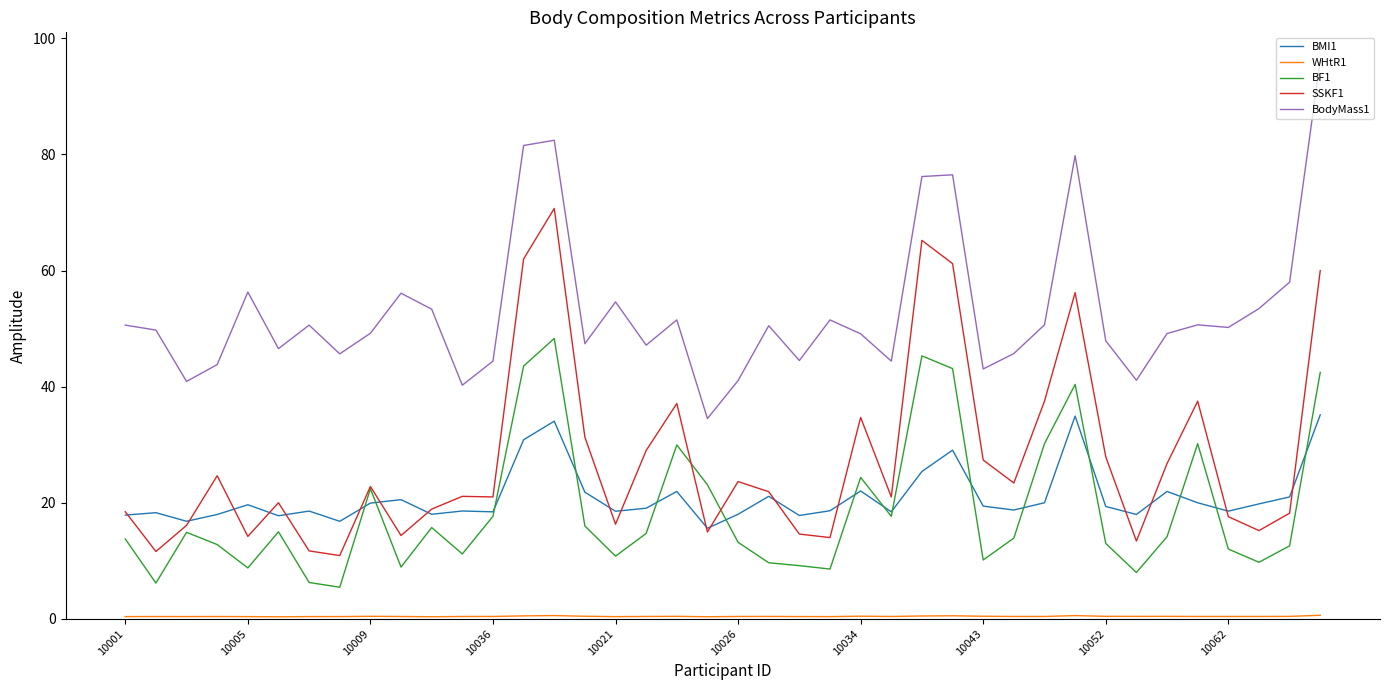

True or false: BMI1 and BodyMass1 intersect in this chart.

False